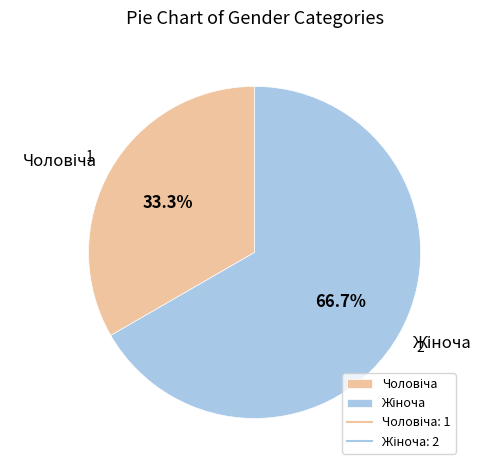

Does any single category account for the majority?

Yes